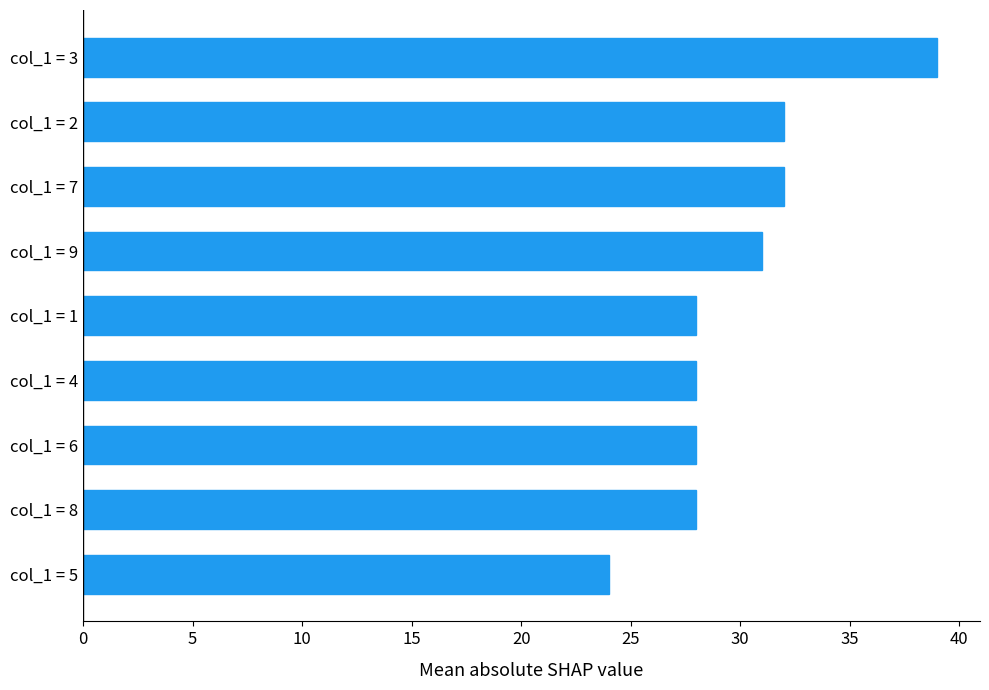

What is the approximate value at col_1 = 4, to the nearest 5?

30